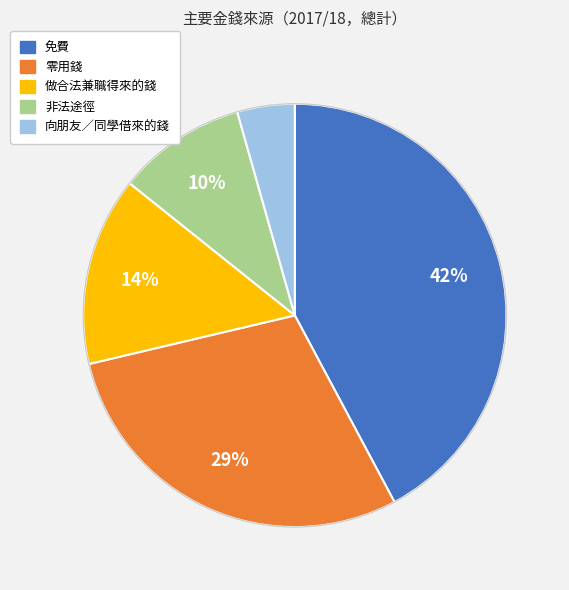

What percentage is the 免費 slice, to the nearest percent?

42%